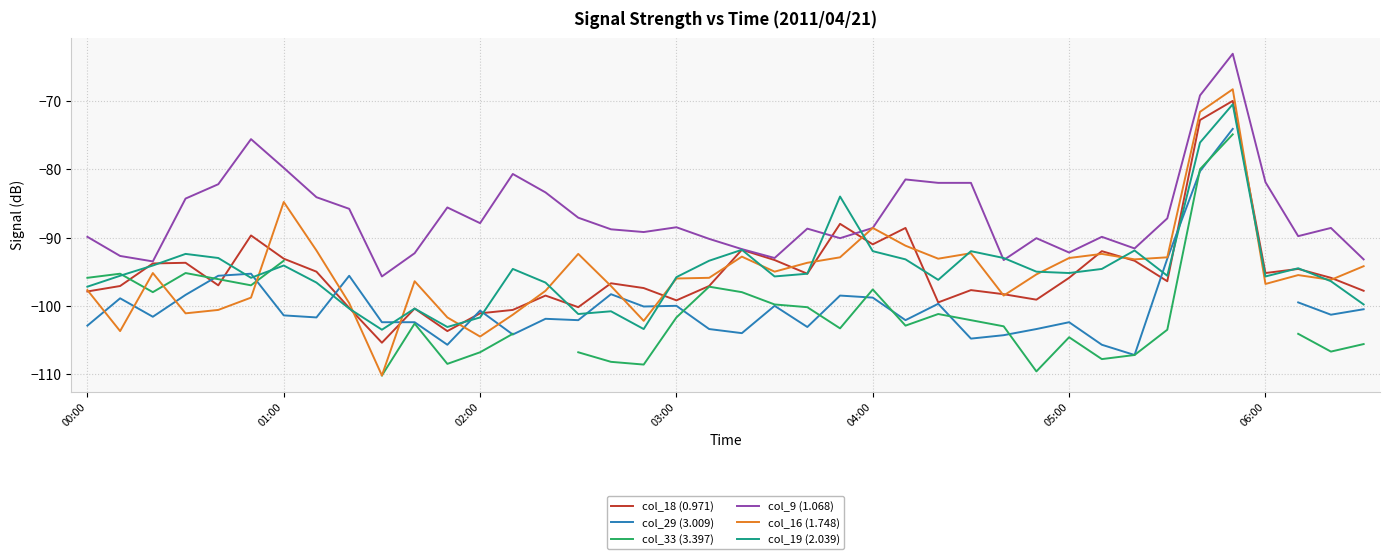

How many interior local peaks does the col_33 (3.397) series have?

7